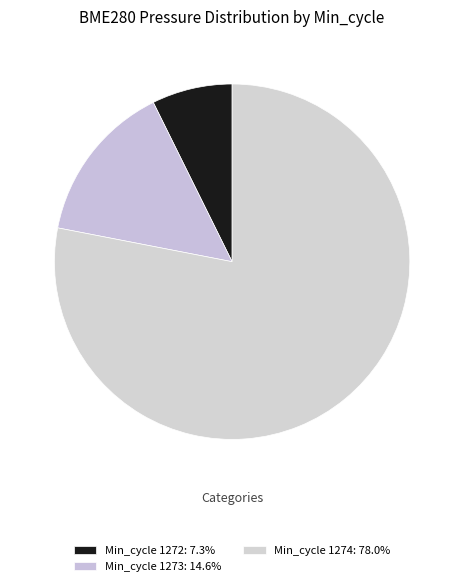

Count the number of slices in the pie.

3